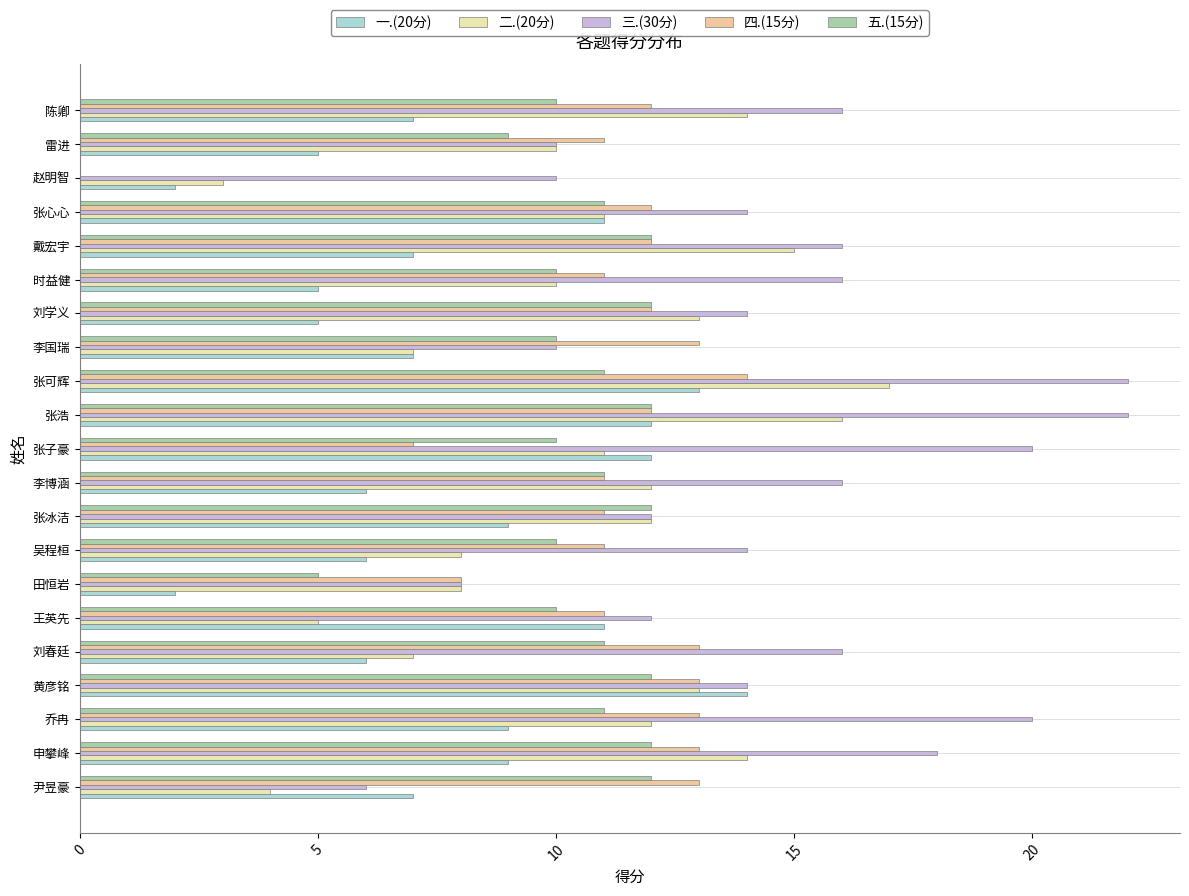

What is the difference between the maximum and minimum values in the 一.(20分) series?

12